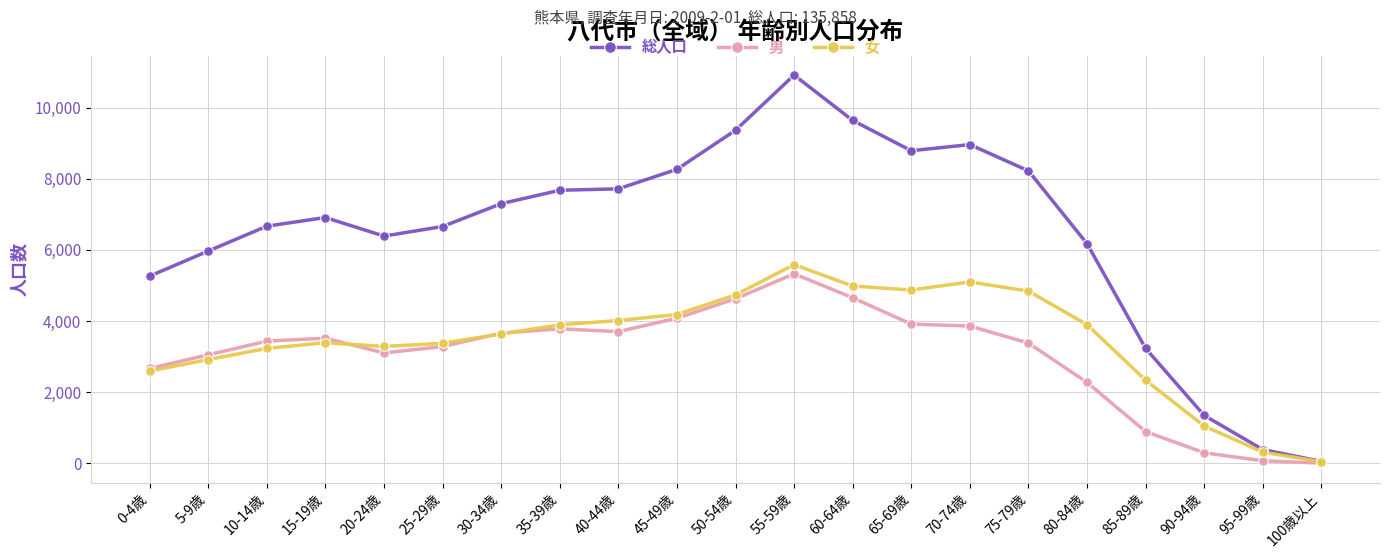

Which series changed the most between 45-49歳 and 85-89歳?

総人口